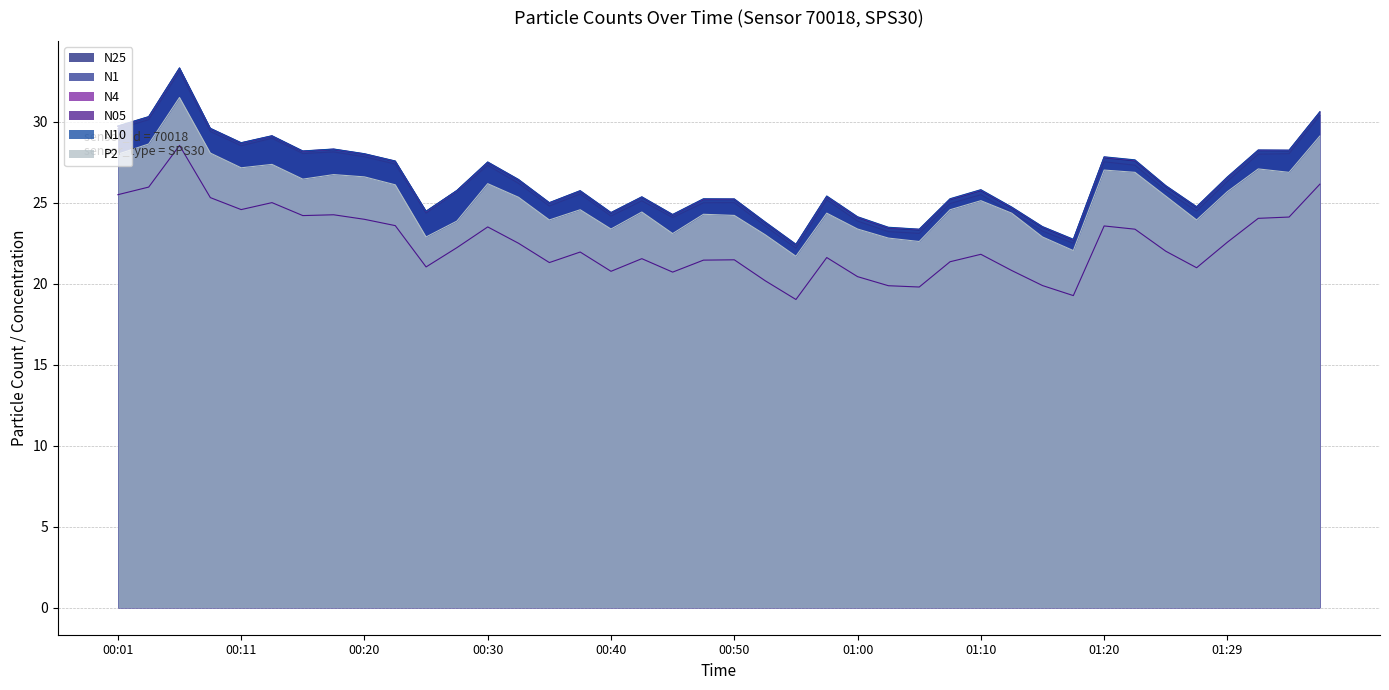

How many interior local valleys does the N05 series have?

10